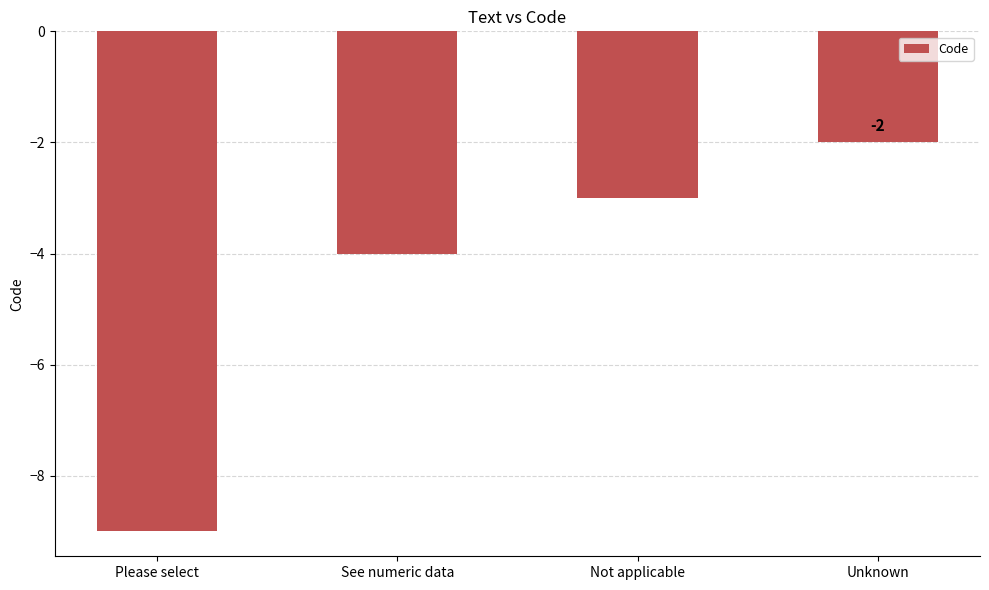

What is the difference between the values at Not applicable and See numeric data?

1